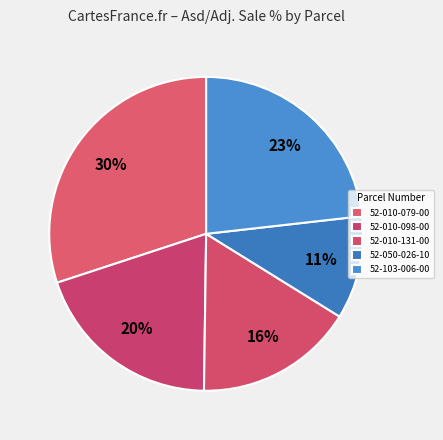

What is the smallest slice in the pie chart?

52-050-026-10